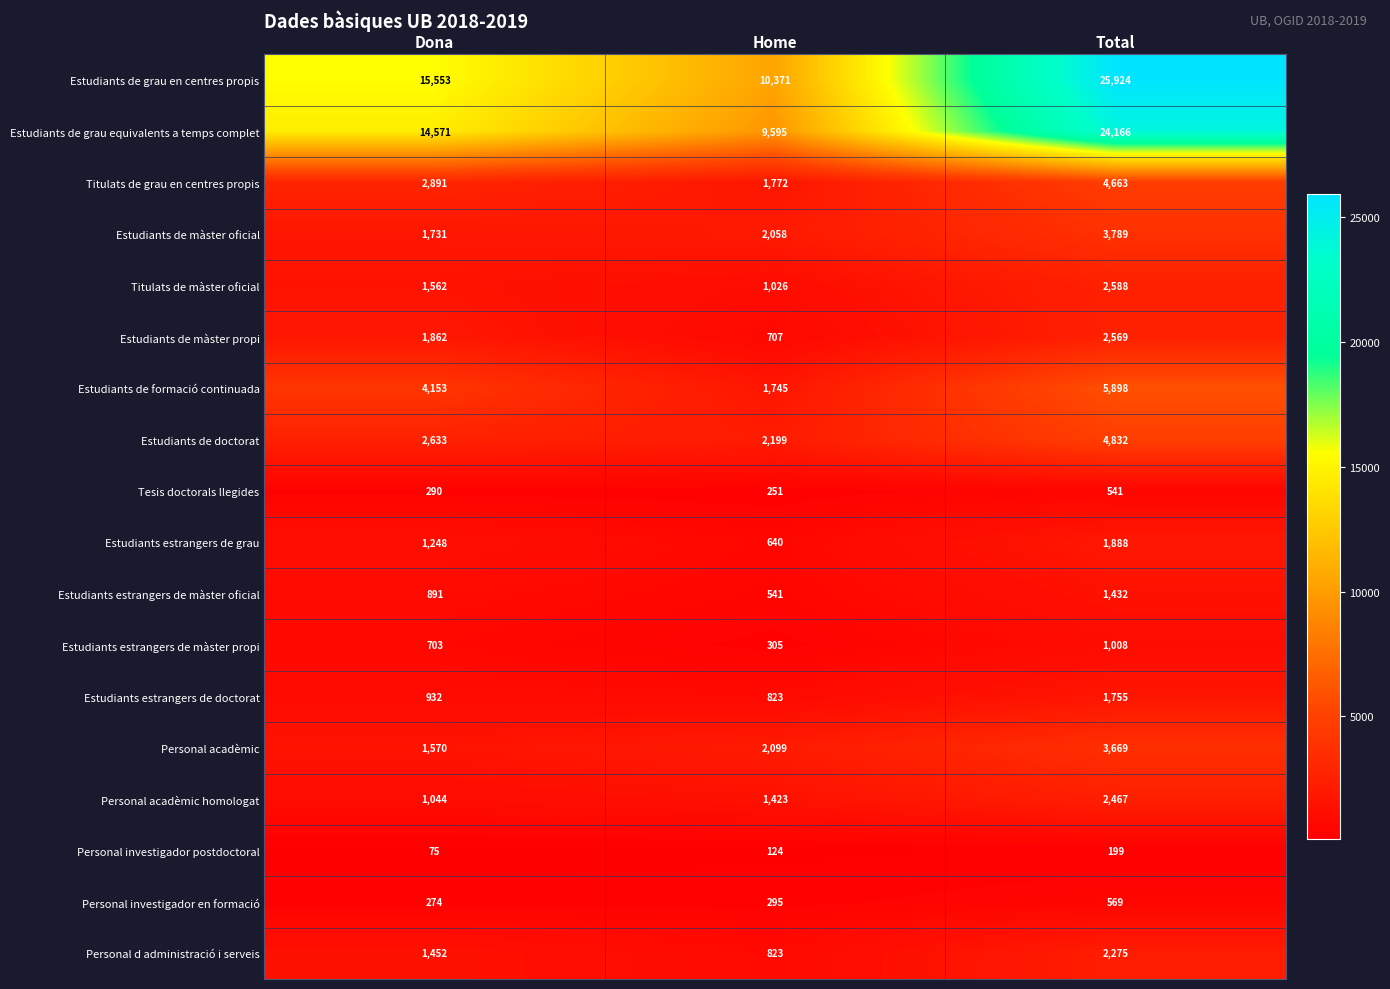

Which label corresponds to the smallest value in the chart?

Dona